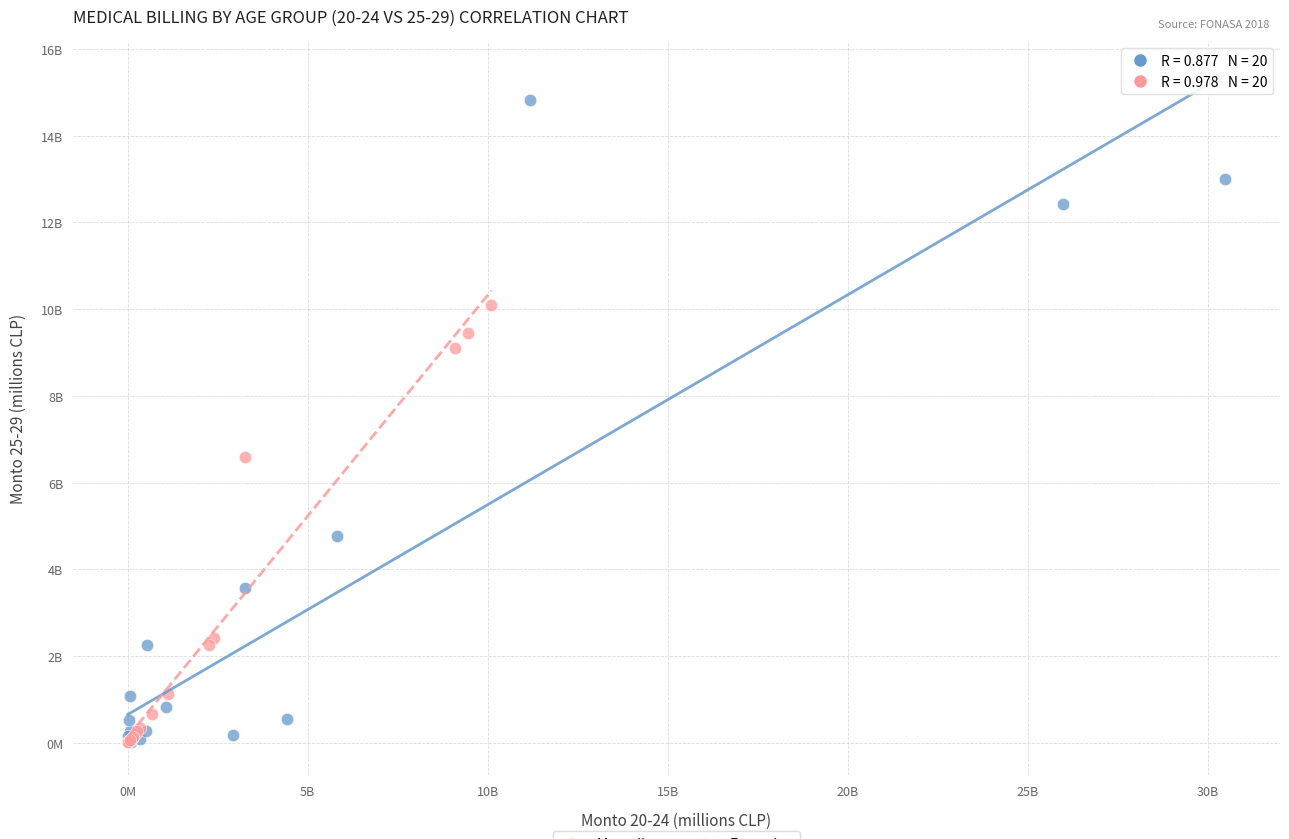

What are all the series names shown in the legend?

Masculino, Femenino